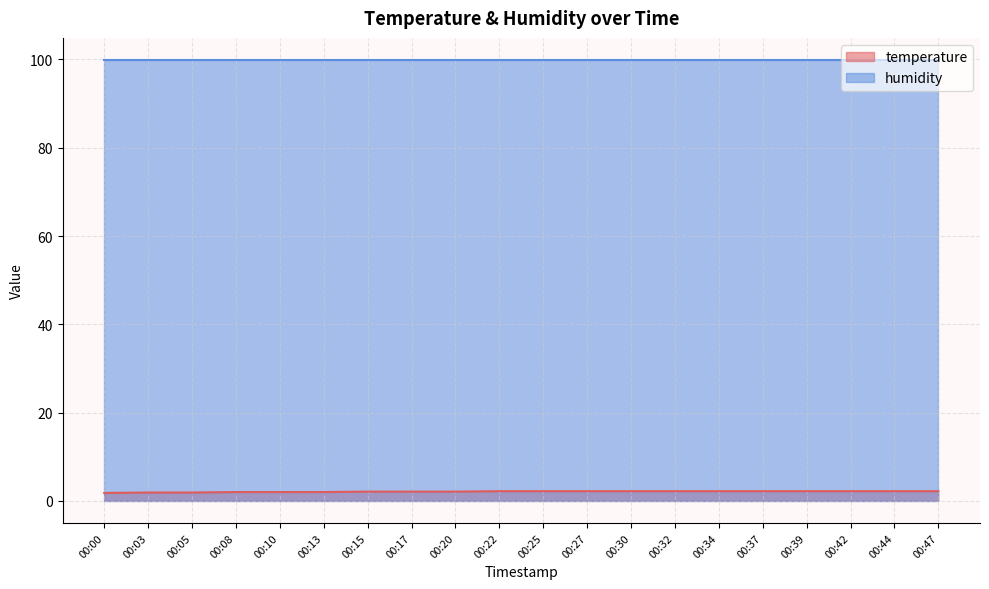

What is the value of the 20th point from the left?

2.2